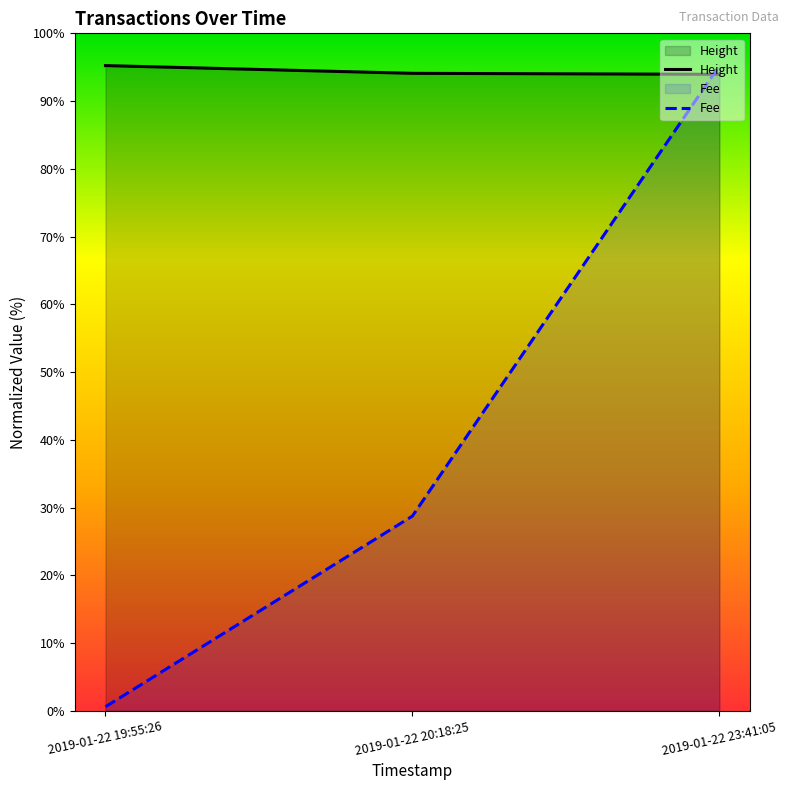

Where does the Fee series first go above 28?

2019-01-22 20:18:25